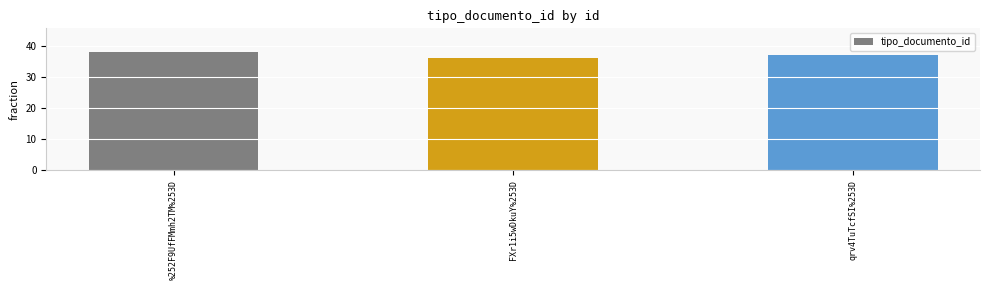

Rank the categories by value from highest to lowest.

%252F9UfFMmh2TM%253D, qrv4TuTcfSI%253D, FXr1i5wDkuY%253D